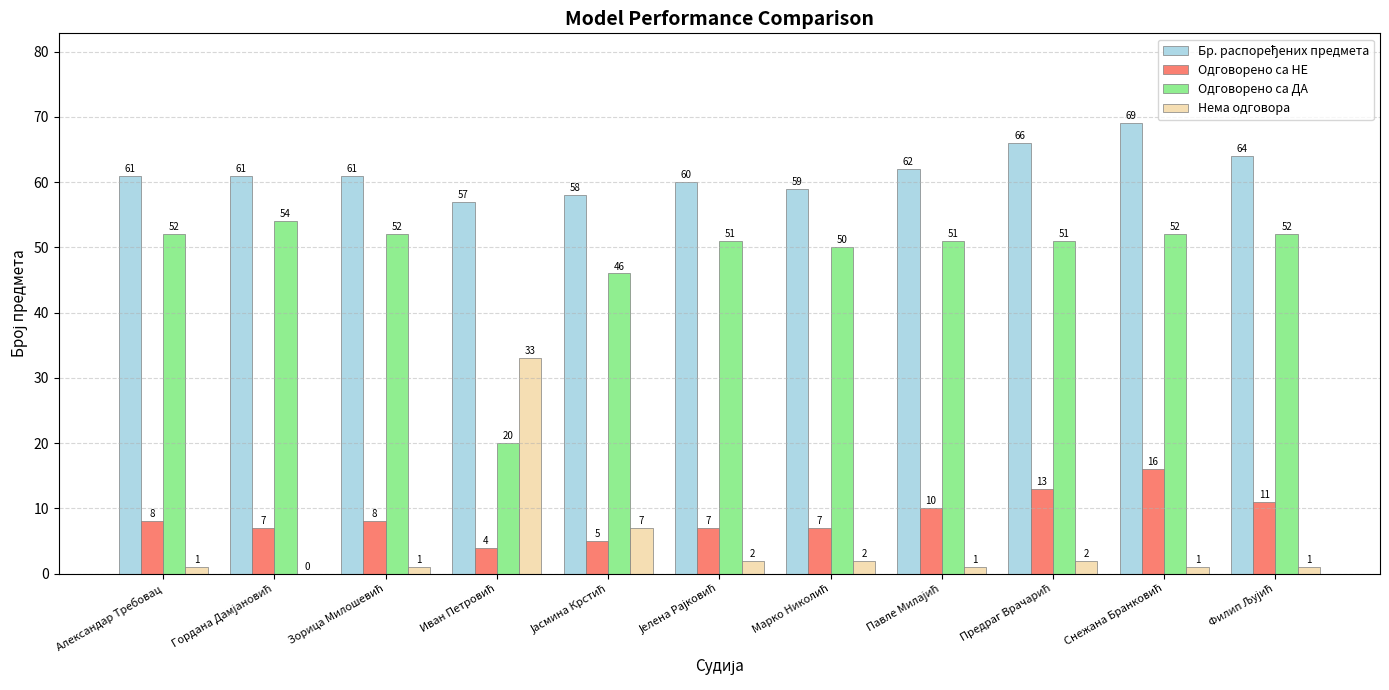

What is the greatest value displayed?

69